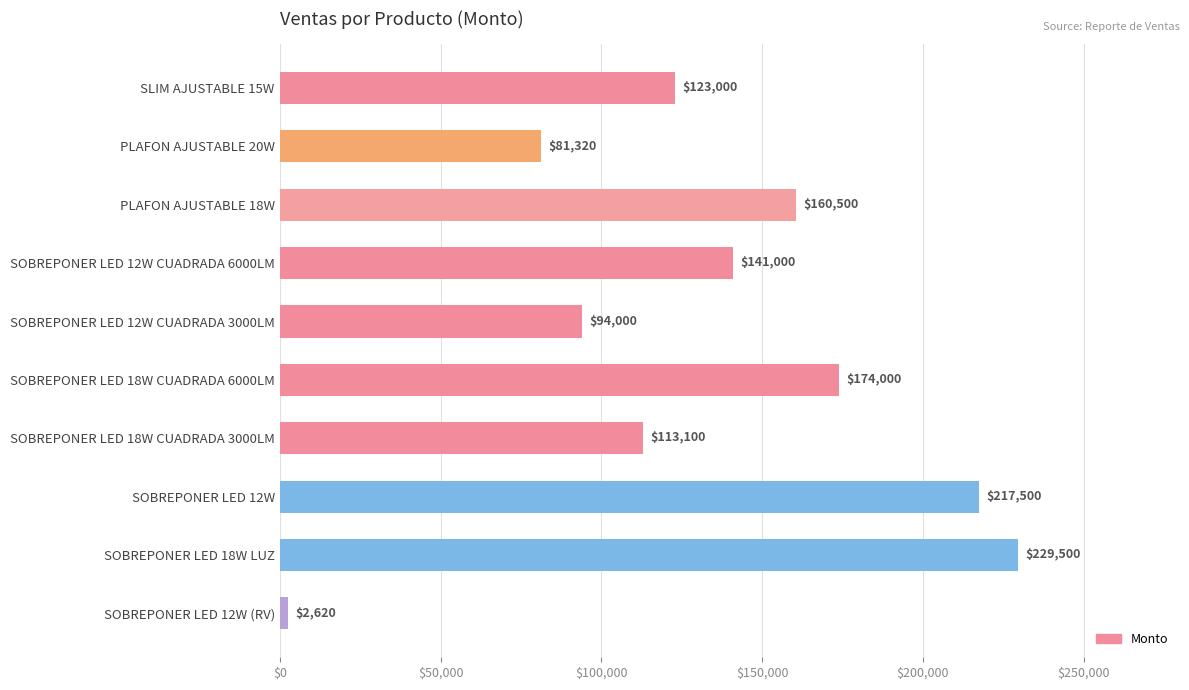

What is the greatest value displayed?

229500